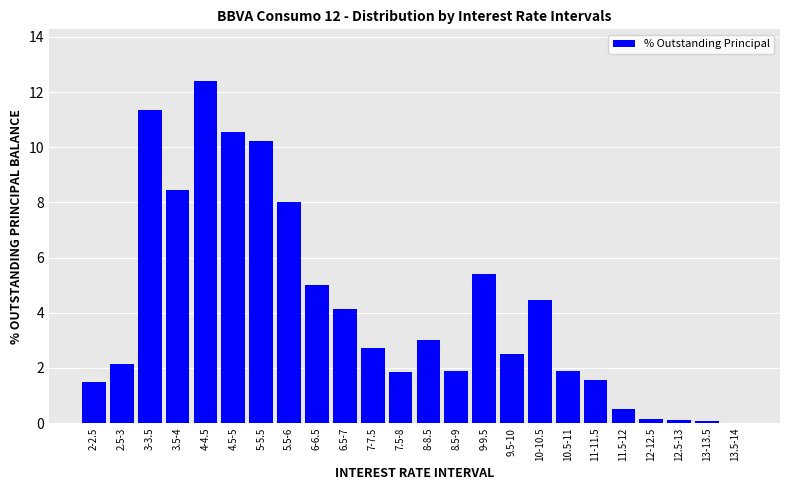

Is it true that the value at 8.5-9 is 3.3?

False